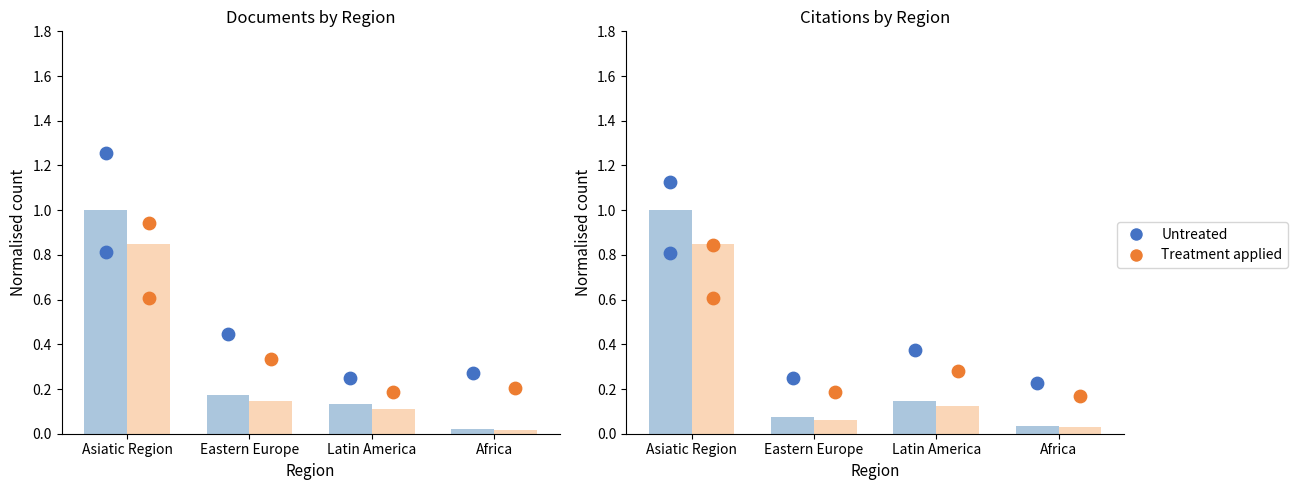

At how many categories does at least one series exceed 0?

4